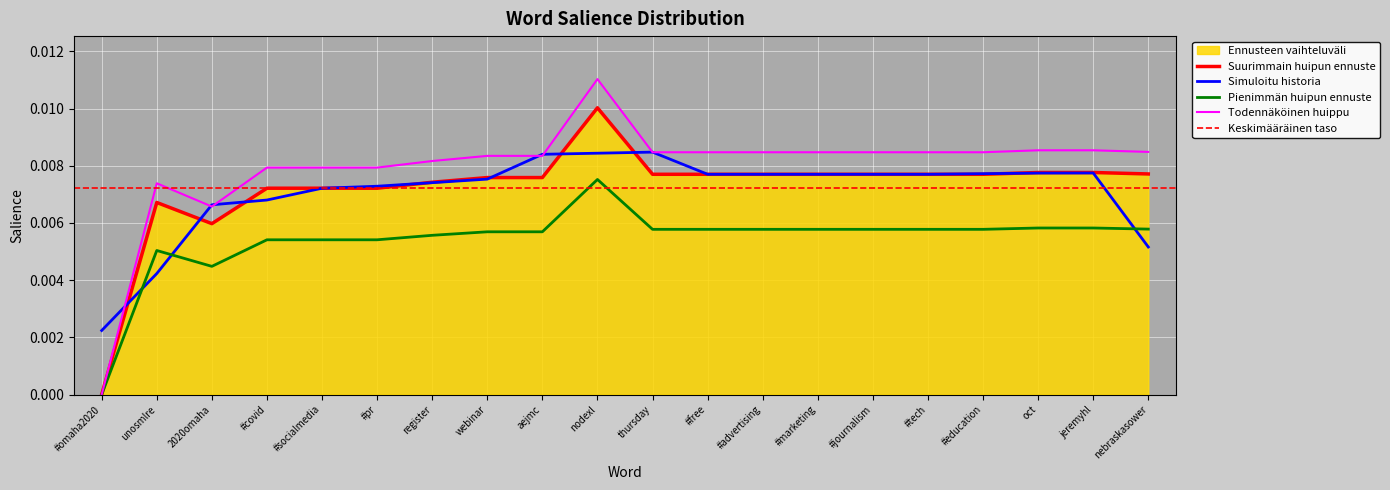

At which category does the data reach its first local peak?

unosmlre